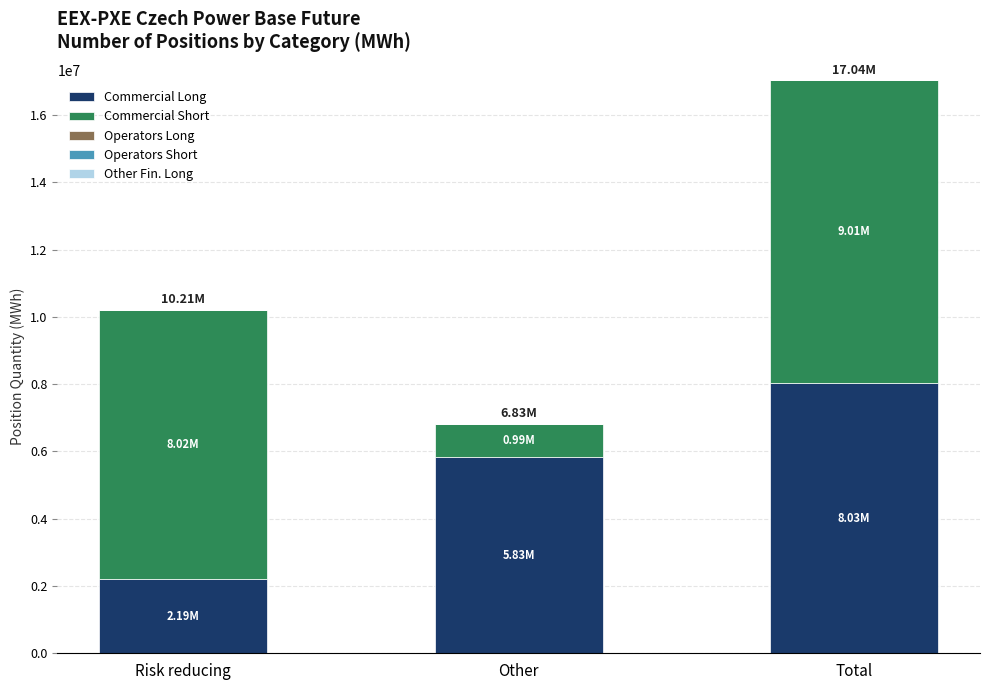

At which category is the sum across all series the highest?

Total